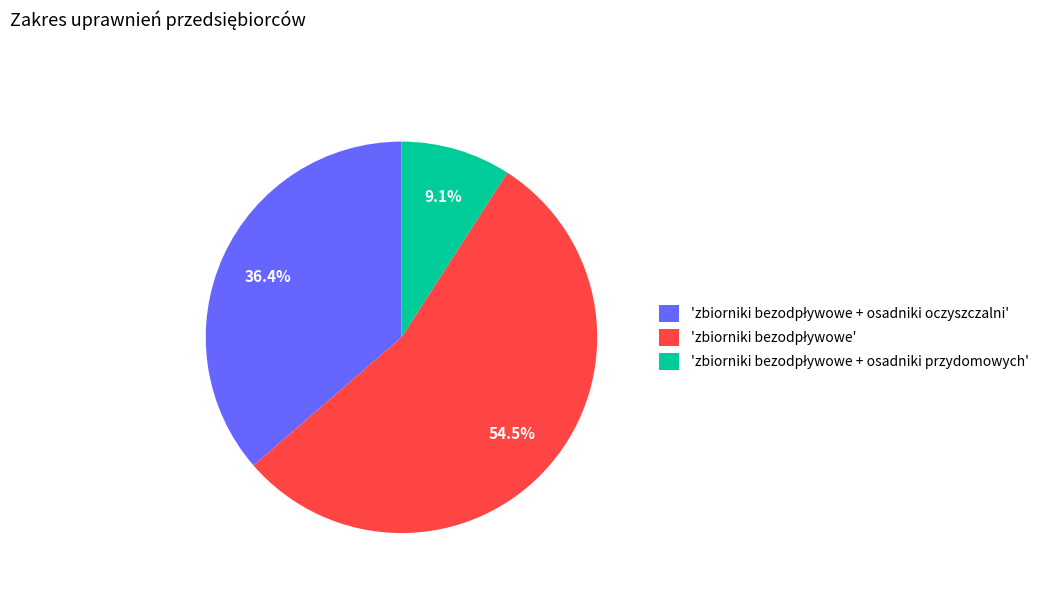

Is there any slice that represents more than half of the pie?

Yes